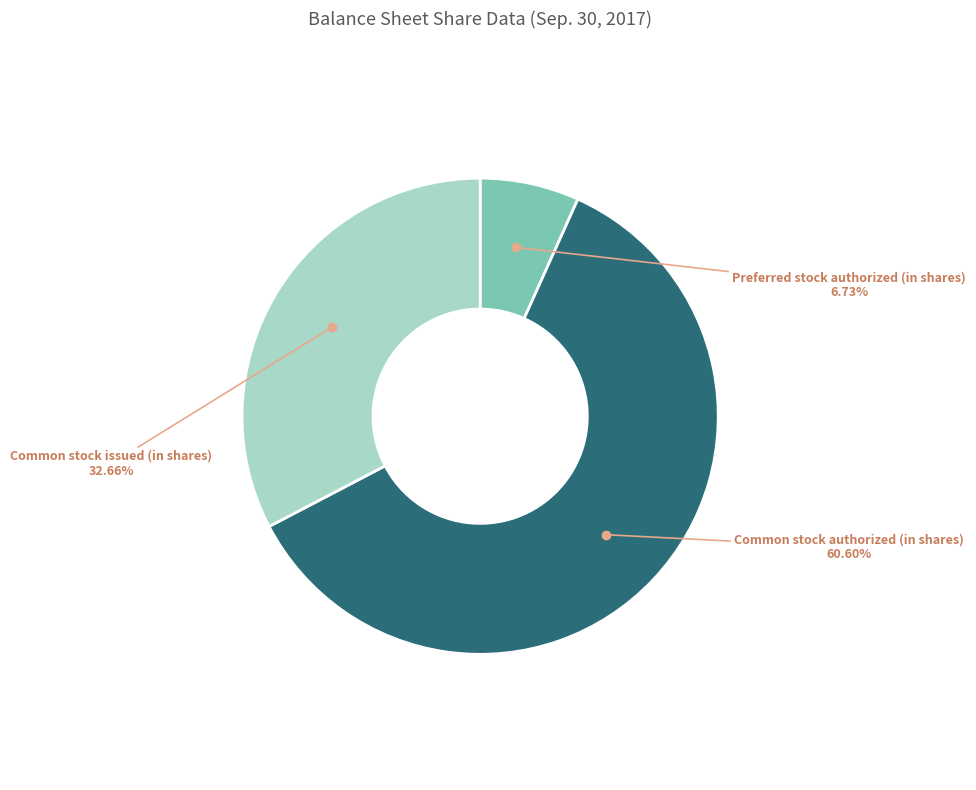

Does any single category account for the majority?

Yes